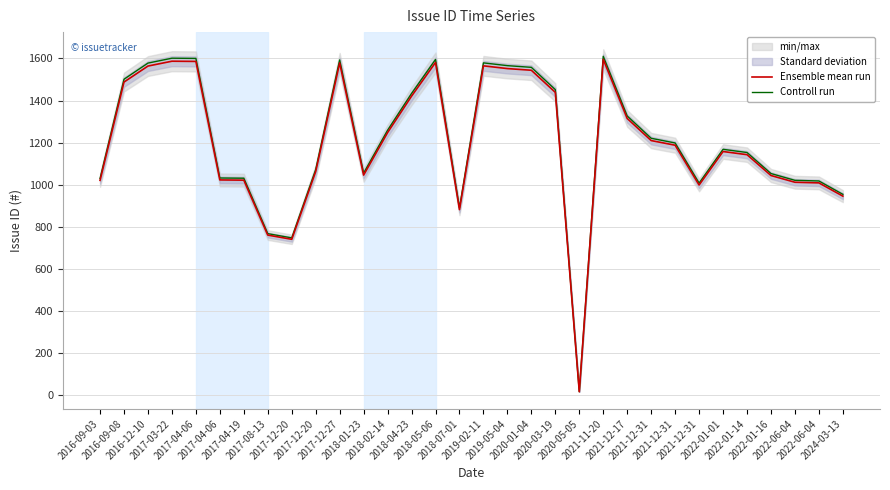

True or false: Controll run and Ensemble mean run cross at least once.

False